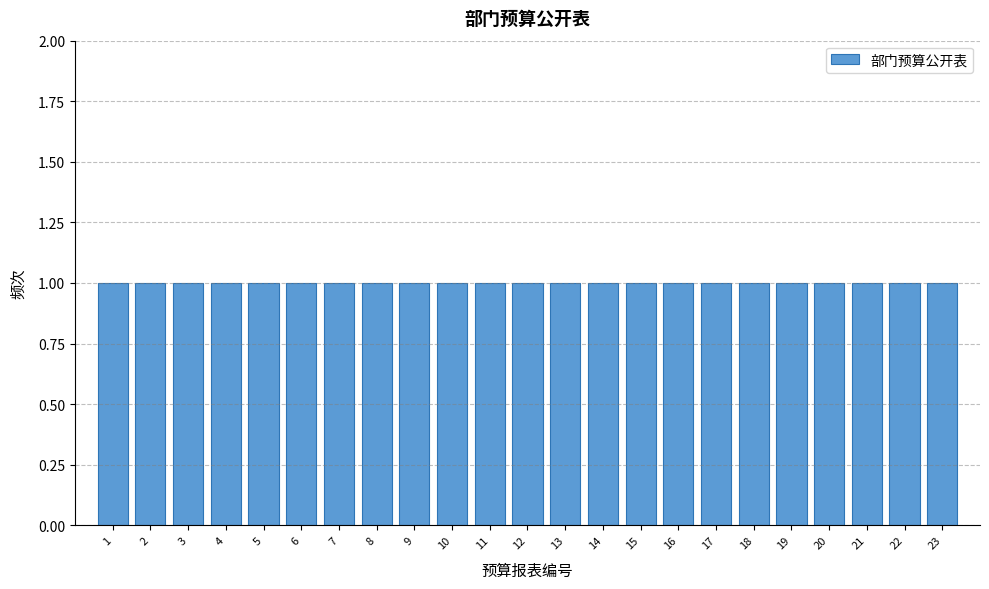

Reading left to right, transcribe this chart: for each bar, give the range it covers on the x-axis and its height. The values are not printed on the chart, so give them approximately, as read against the axis.

0.5 to 1.5: 1
1.5 to 2.5: 1
2.5 to 3.5: 1
3.5 to 4.5: 1
4.5 to 5.5: 1
5.5 to 6.5: 1
6.5 to 7.5: 1
7.5 to 8.5: 1
8.5 to 9.5: 1
9.5 to 10.5: 1
10.5 to 11.5: 1
11.5 to 12.5: 1
12.5 to 13.5: 1
13.5 to 14.5: 1
14.5 to 15.5: 1
15.5 to 16.5: 1
16.5 to 17.5: 1
17.5 to 18.5: 1
18.5 to 19.5: 1
19.5 to 20.5: 1
20.5 to 21.5: 1
21.5 to 22.5: 1
22.5 to 23.5: 1